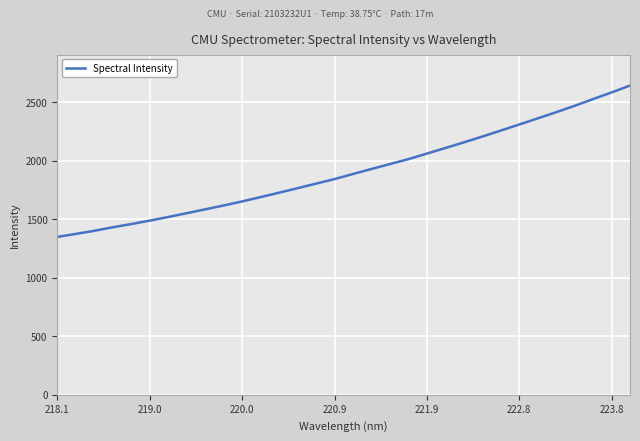

What is the difference between the maximum and minimum values?

1292.8